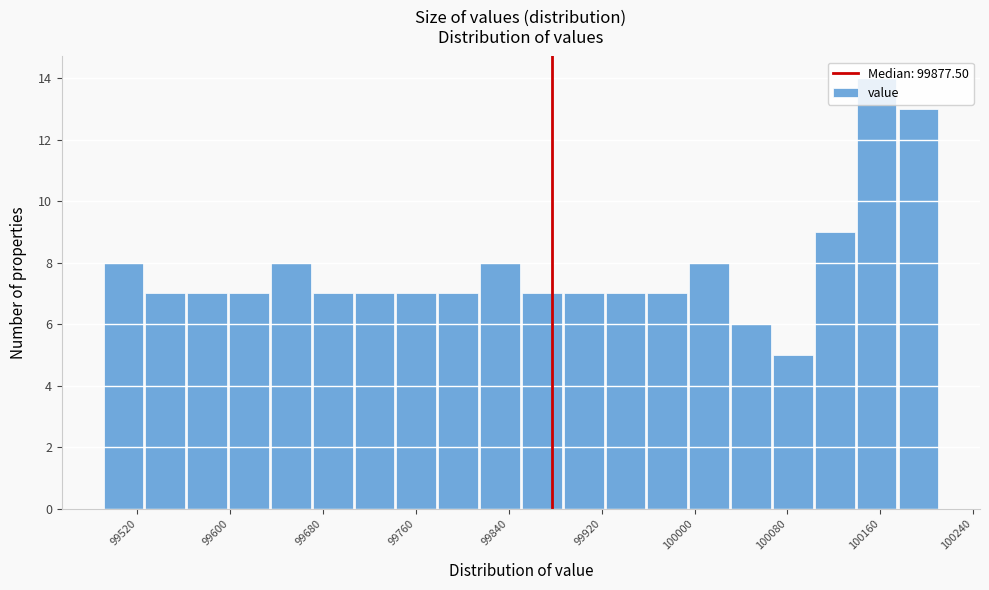

Around what value on the x-axis is the tallest bar? Give the approximate position of its centre, as read against the axis.

100160